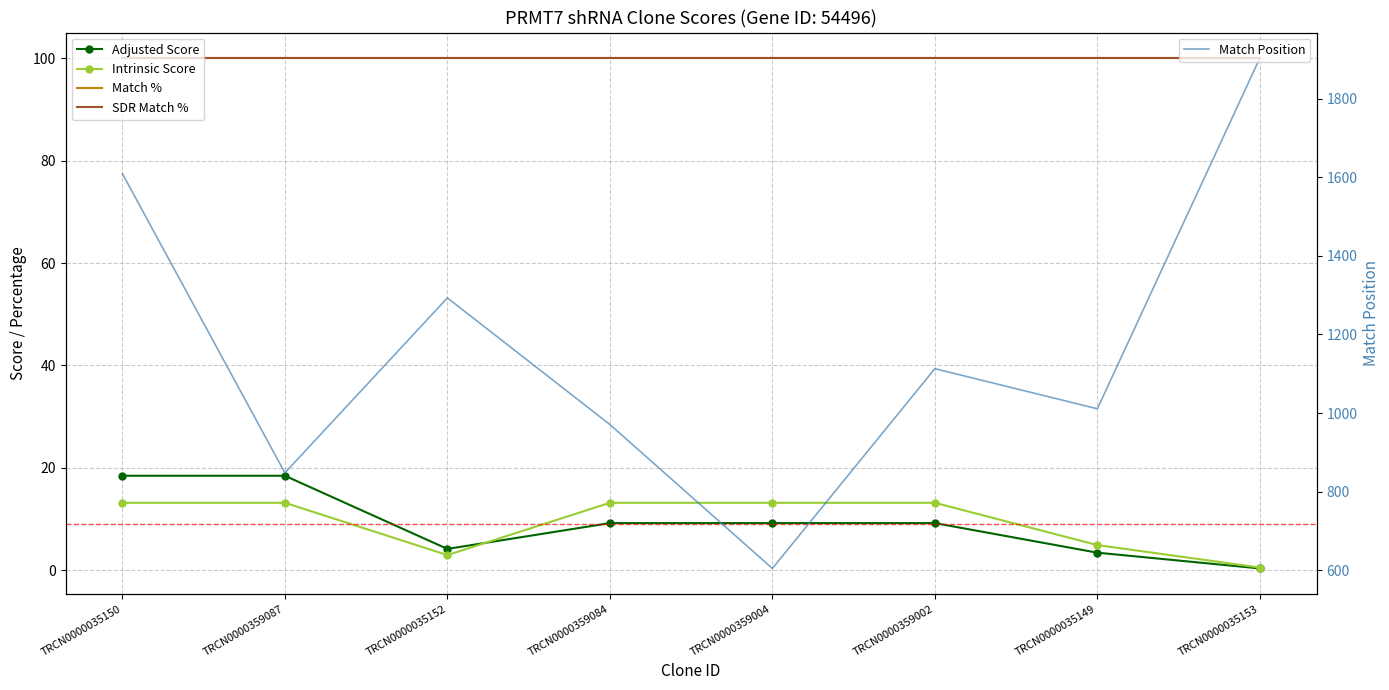

Reading right to left, transcribe all the data shown in this chart.

Adjusted Score: 0.4	3.5	9.2	9.2	9.2	4.2	18.5	18.5
Intrinsic Score: 0.6	5.0	13.2	13.2	13.2	3.0	13.2	13.2
Match %: 100.0	100.0	100.0	100.0	100.0	100.0	100.0	100.0
SDR Match %: 100.0	100.0	100.0	100.0	100.0	100.0	100.0	100.0
Match Position: 1903.0	1011.0	1113.0	605.0	971.0	1293.0	848.0	1609.0